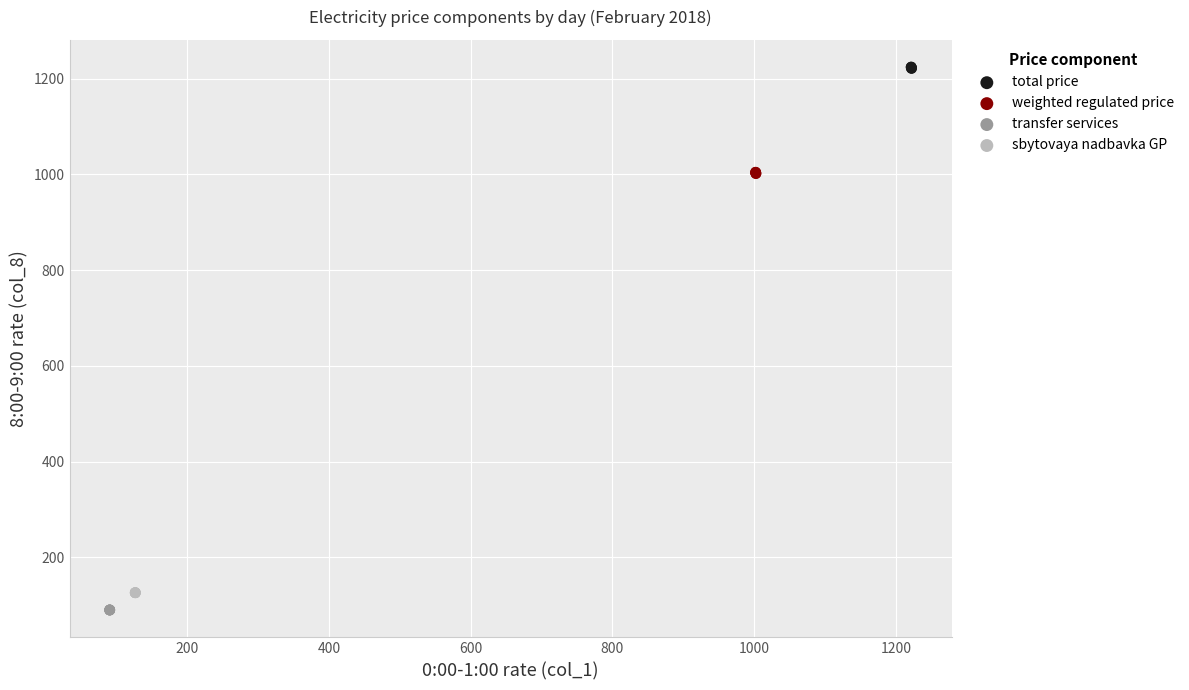

Which series contains the highest Y value?

total price